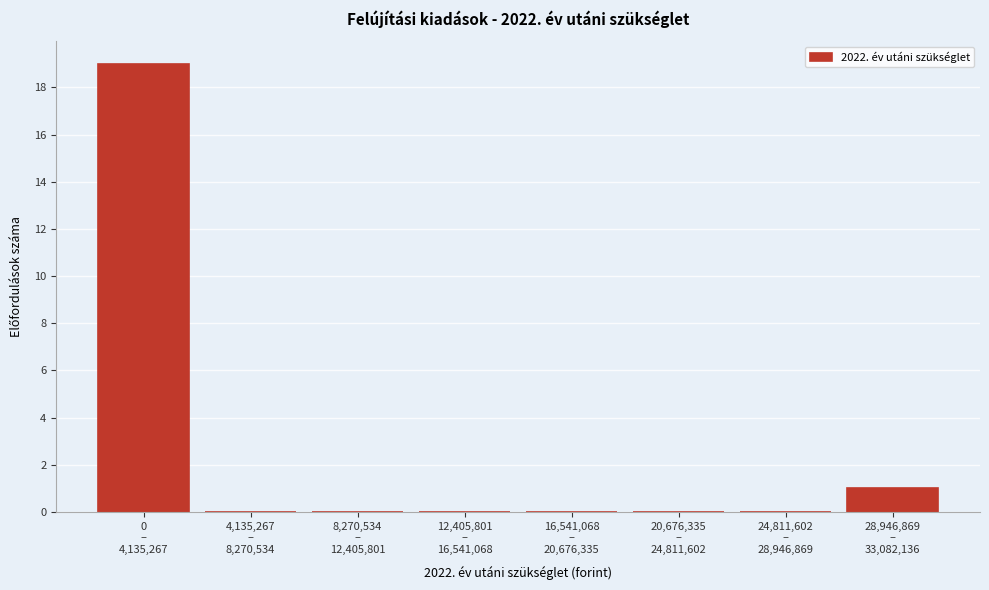

What is the greatest value displayed?

19